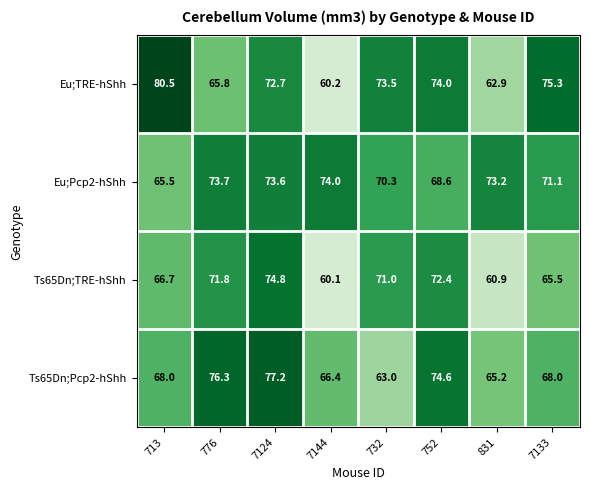

What is the greatest value displayed?

80.5